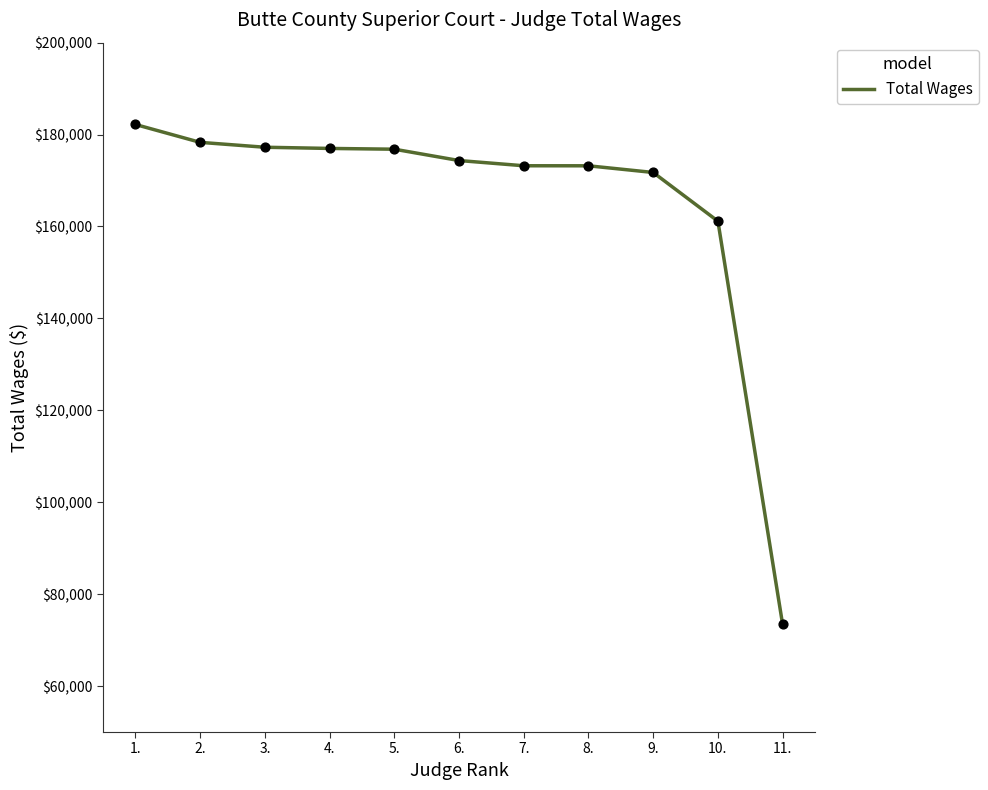

Which has a higher value, 11. or 2.?

2.